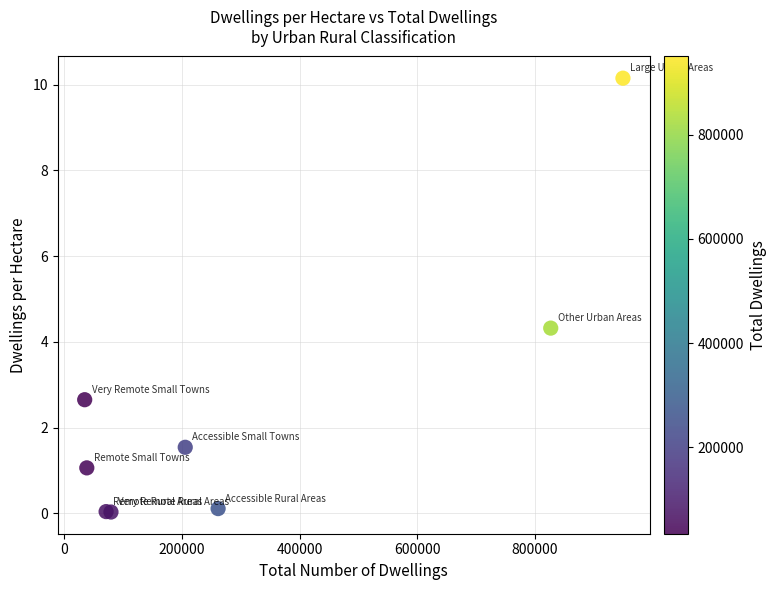

What Y value in the scatter plot is closest to 5?

4.3